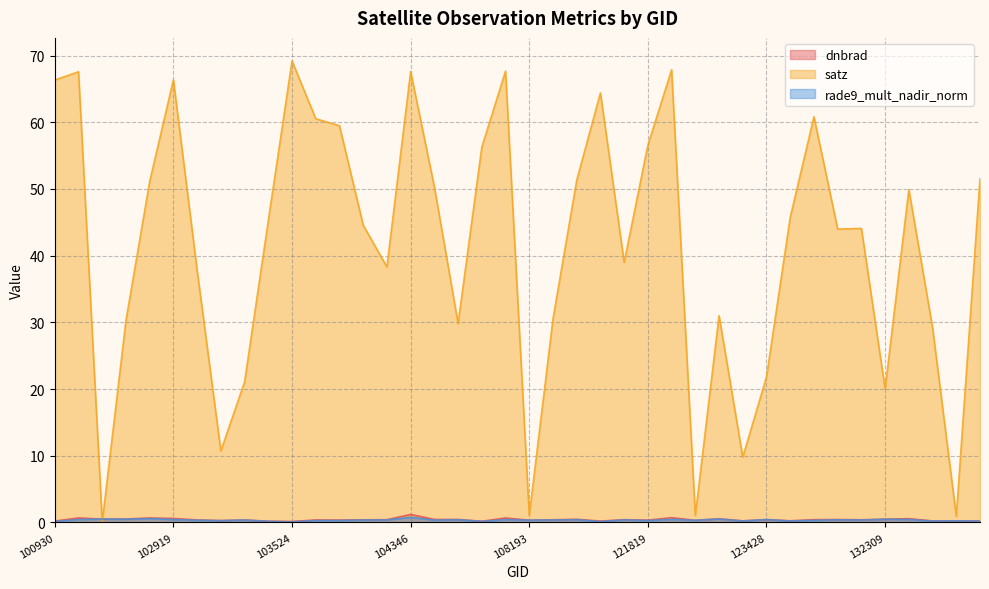

At which label does satz first exceed 45?

100930